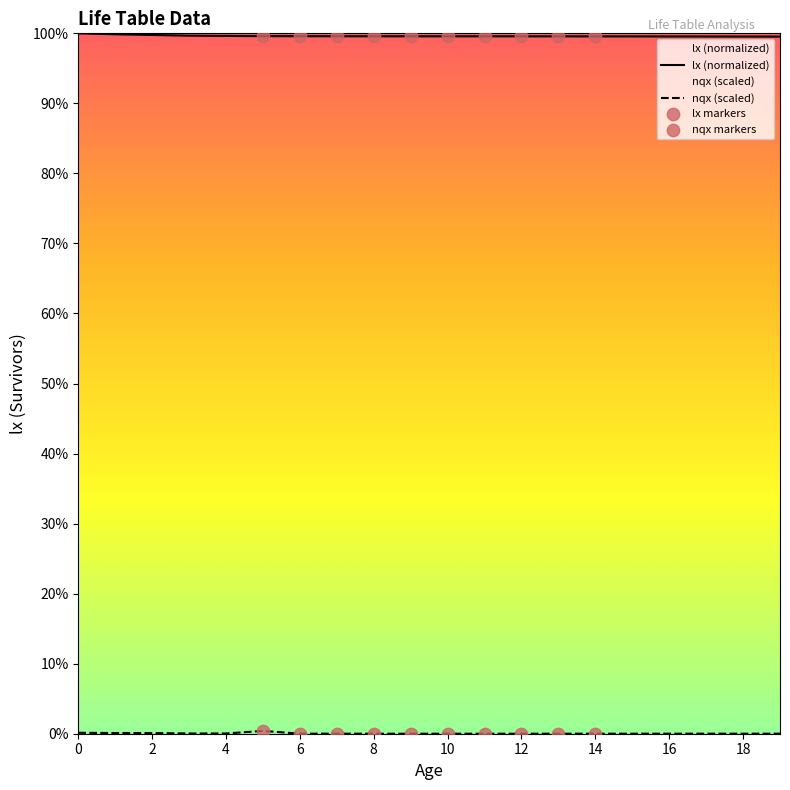

Which series has the largest total across all categories?

lx (normalized)